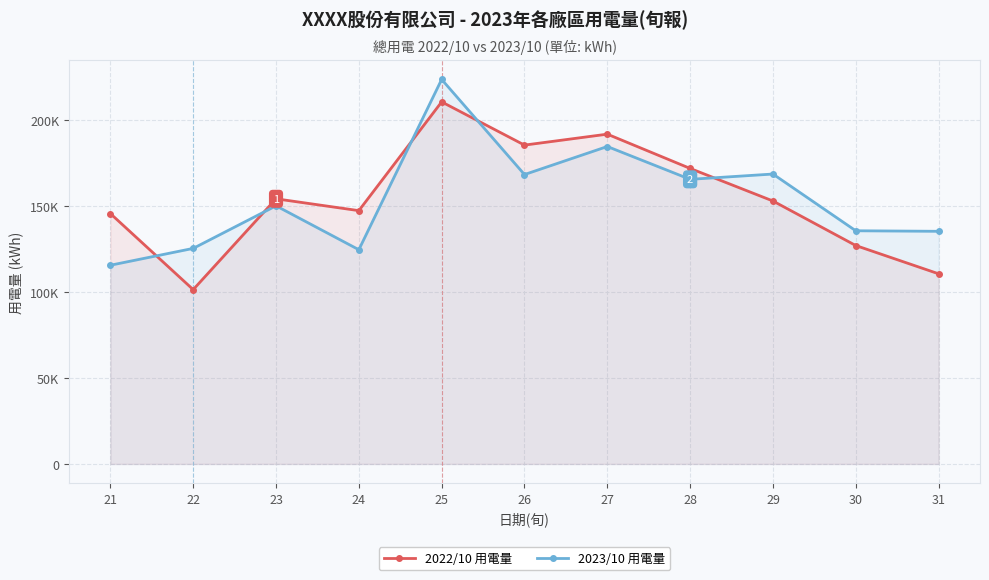

What are all the series names shown in the legend?

2022/10 用電量, 2023/10 用電量